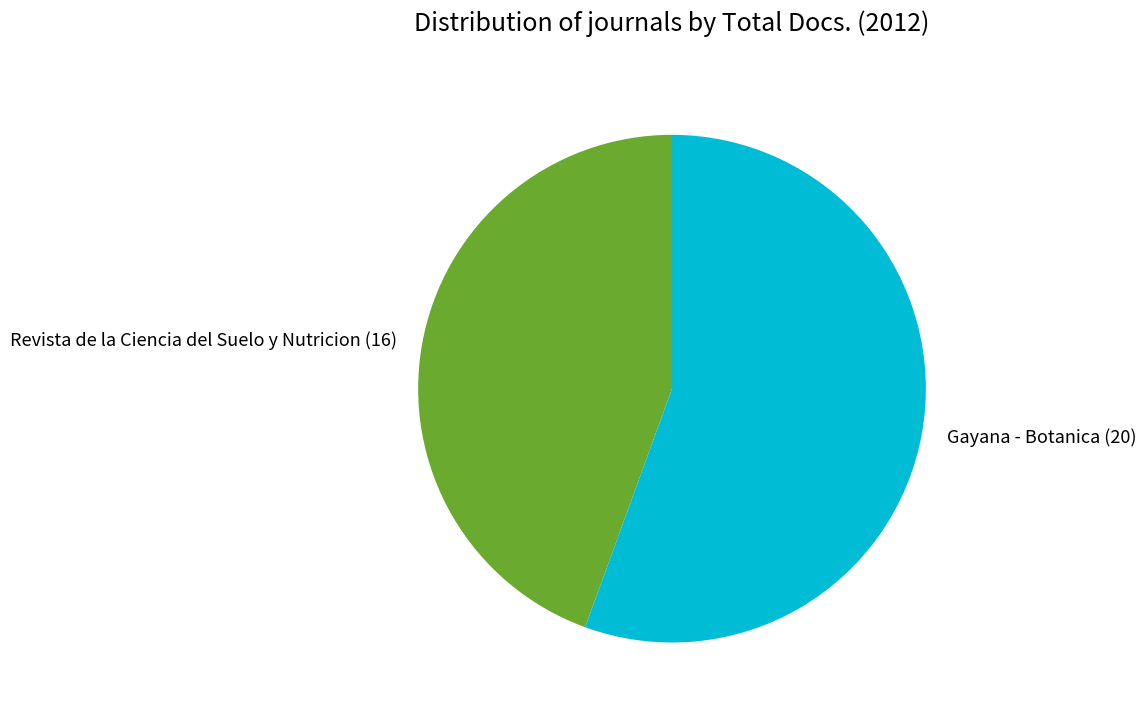

What is the smallest slice in the pie chart?

Revista de la Ciencia del Suelo y Nutricion (16)